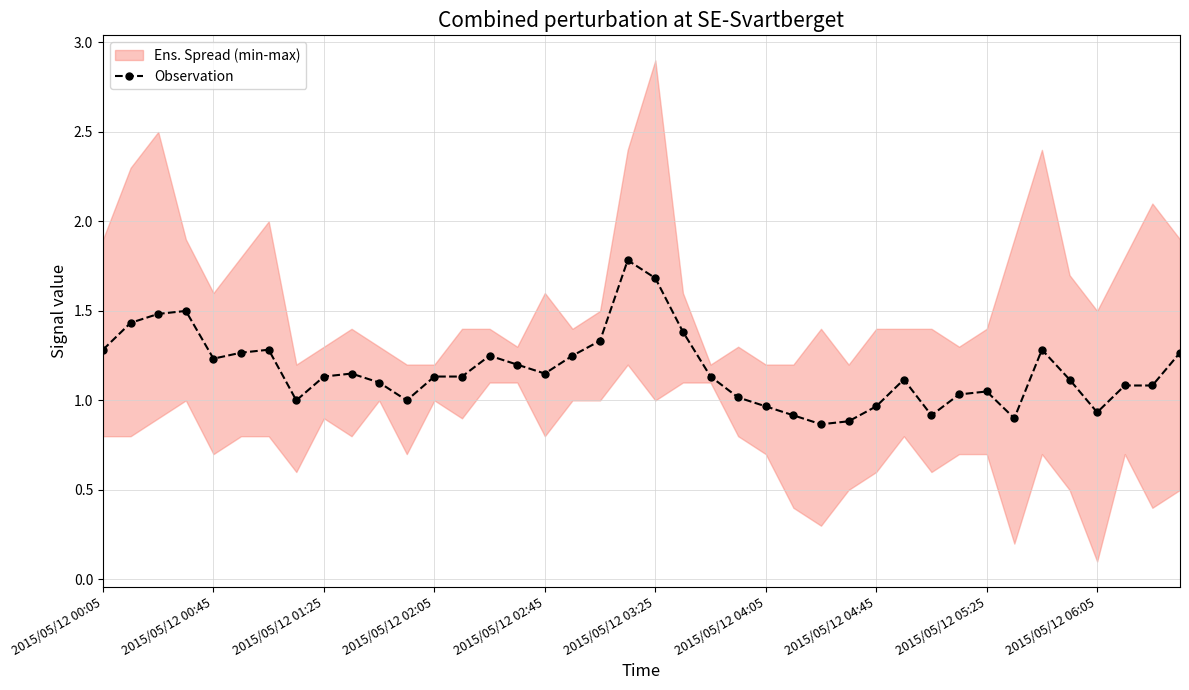

What is the minimum value shown in the chart?

0.9